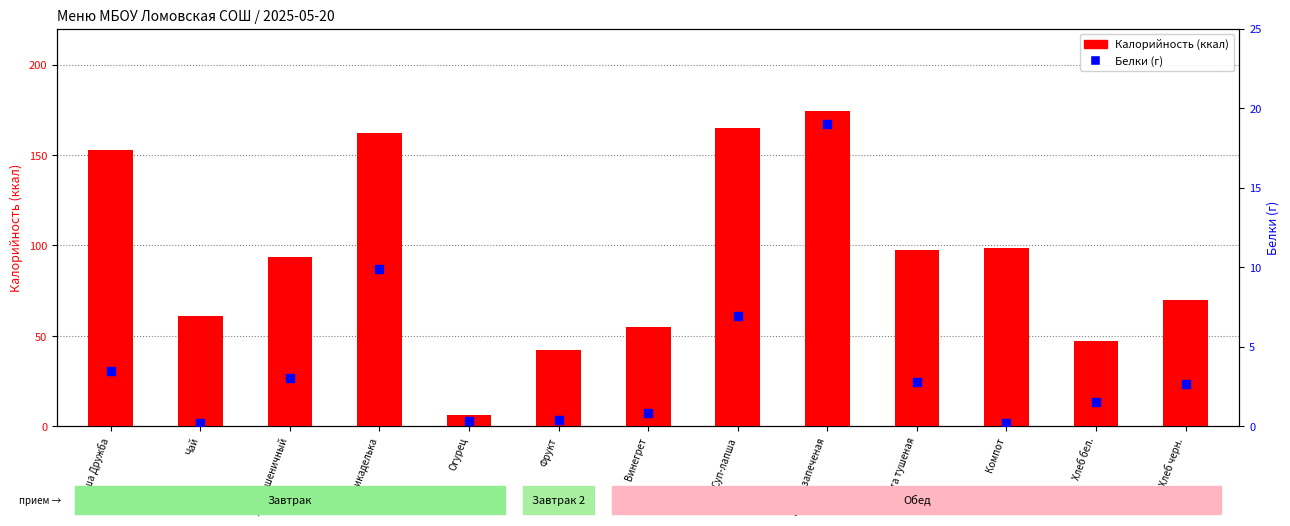

At how many categories does at least one series exceed 122?

4